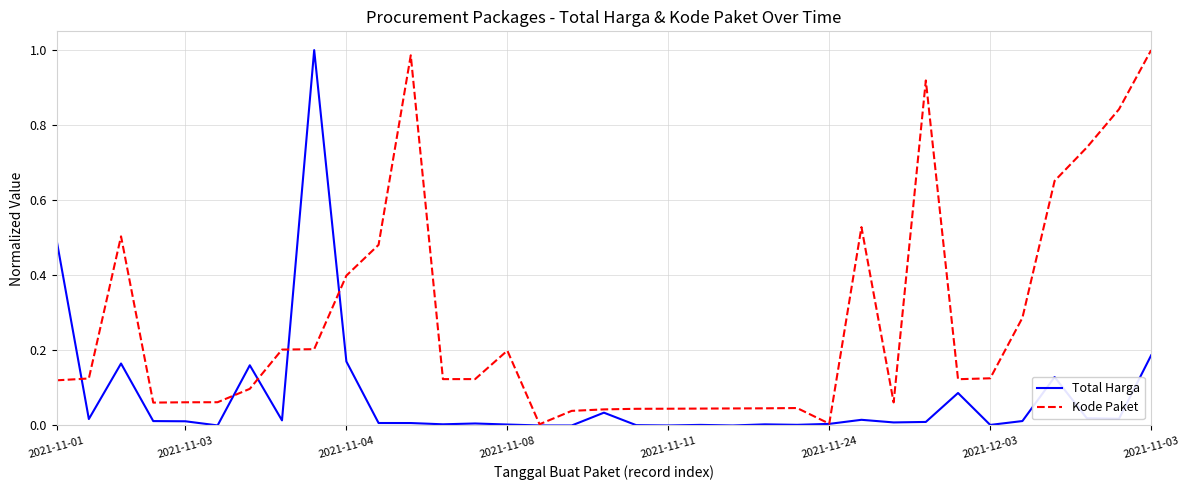

What are all the series names shown in the legend?

Total Harga, Kode Paket